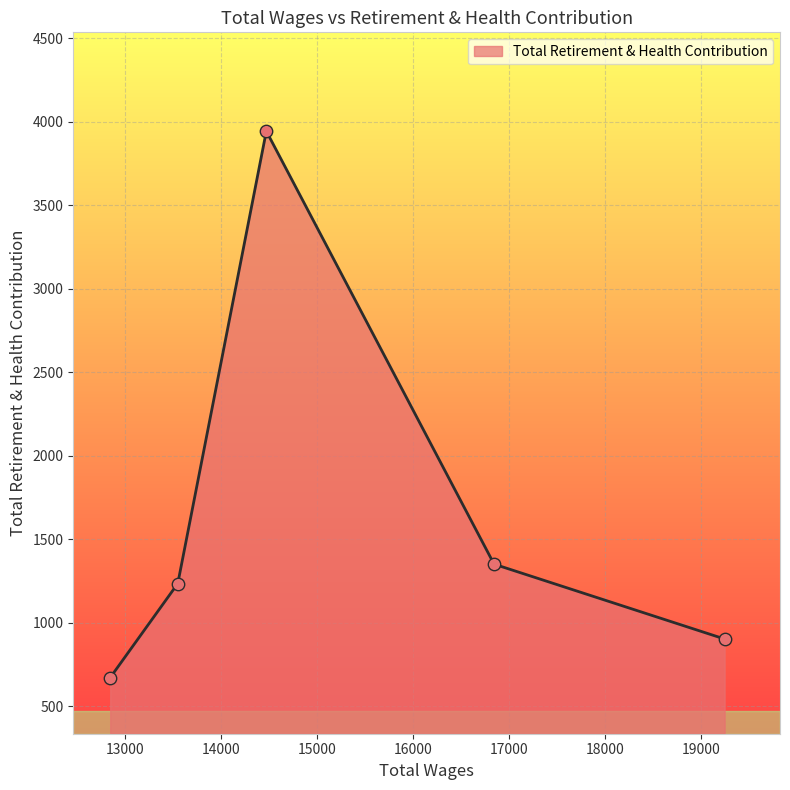

What is the difference between the maximum and minimum values?

3271